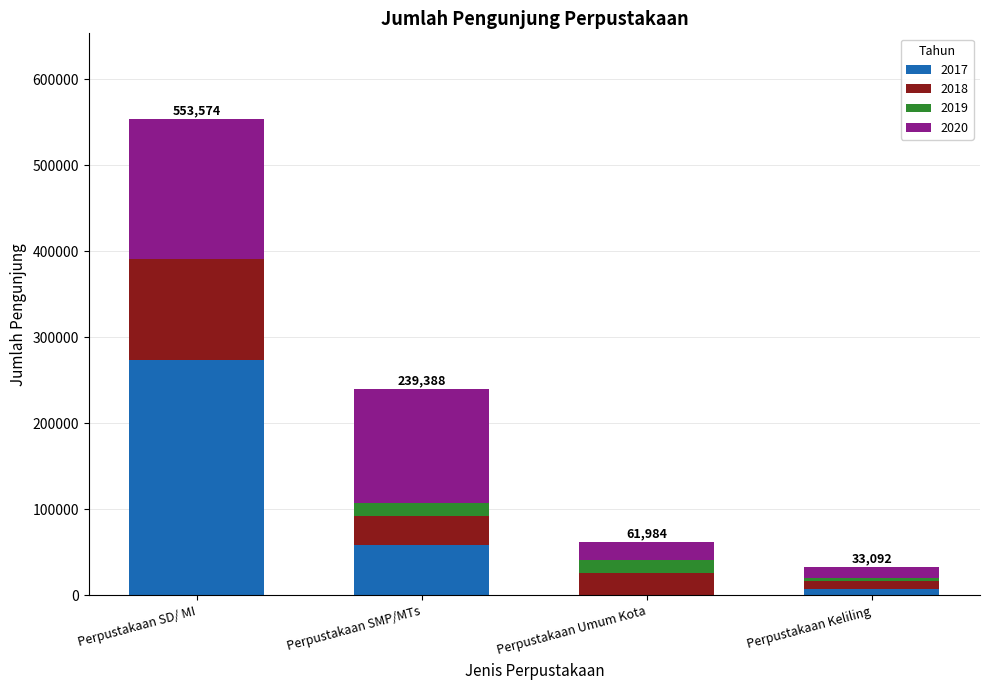

What is the total value across all series at Perpustakaan SMP/MTs?

239388